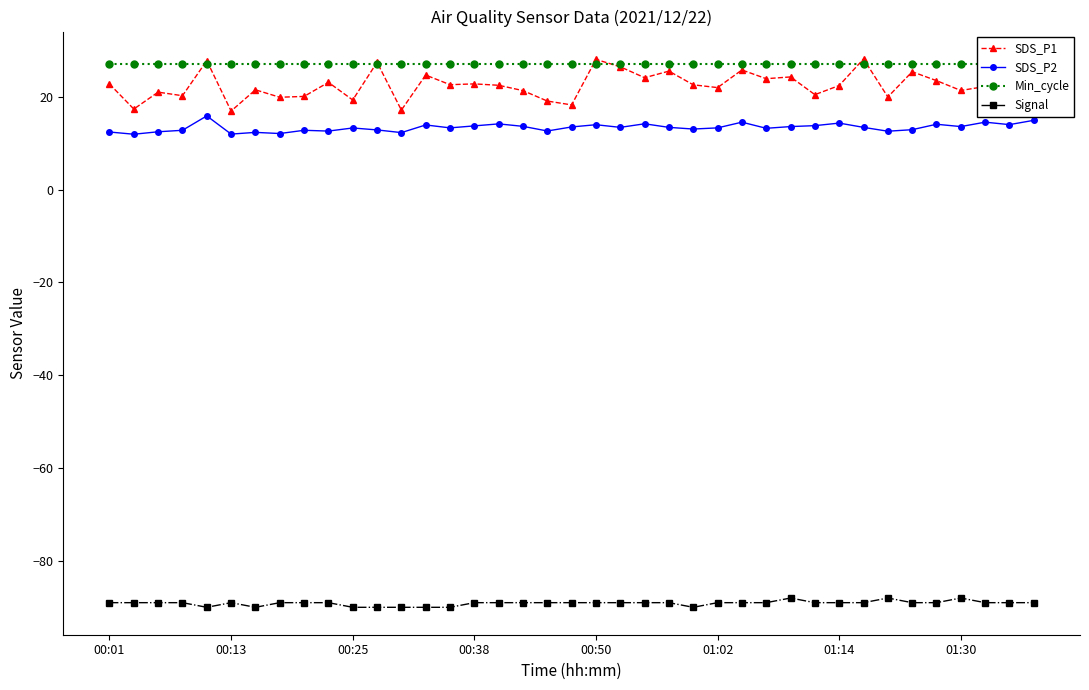

Count the number of data series in this chart.

4